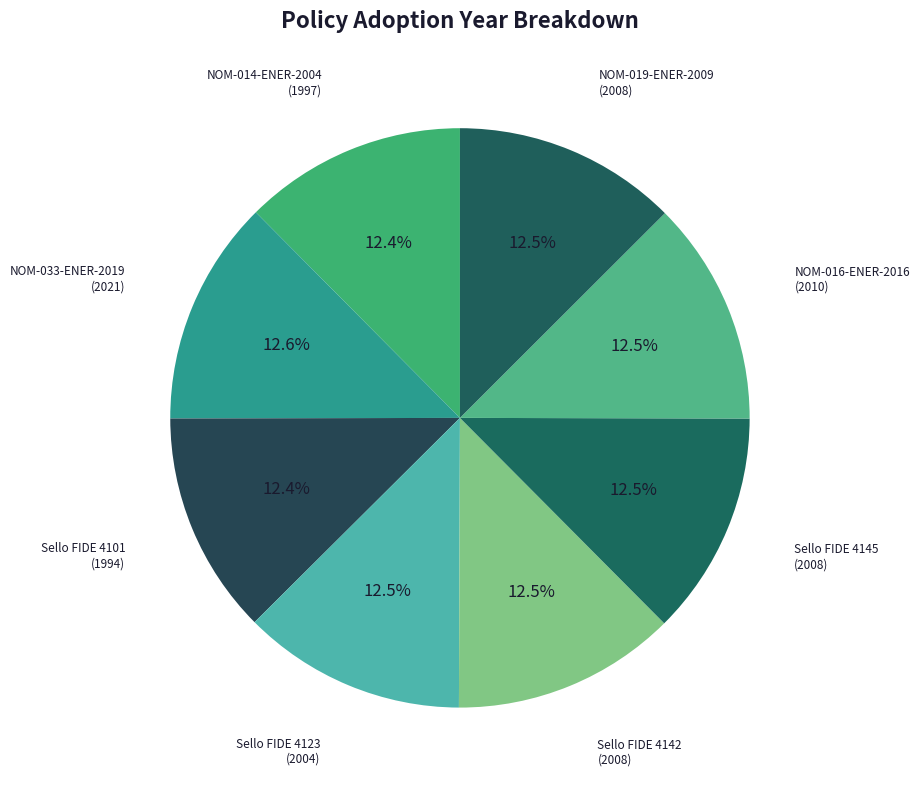

Is there a majority slice in this chart?

No